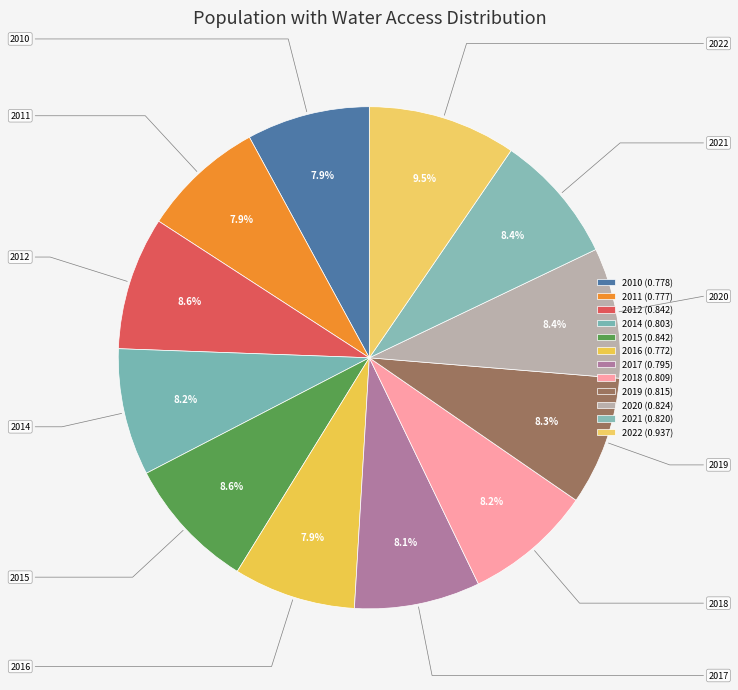

How many segments does this pie chart have?

12